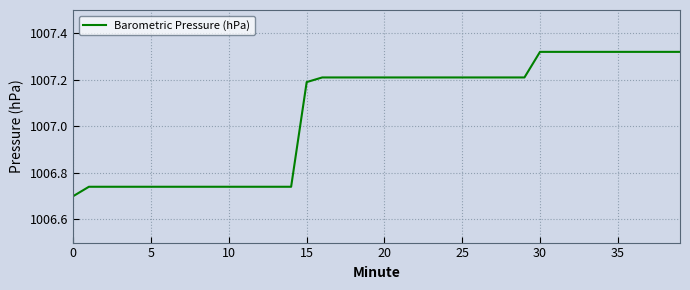

What is the difference between the maximum and minimum values?

0.6